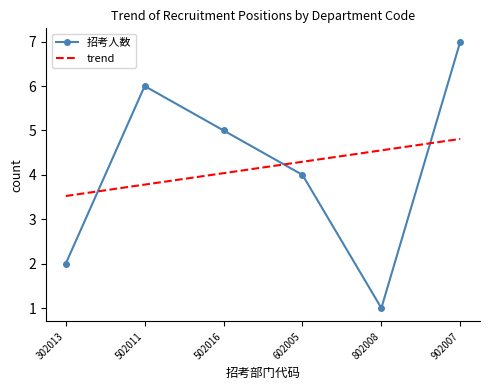

Reading left to right, list all the values displayed in this chart.

招考人数: 302013=2.0	502011=6.0	502016=5.0	602005=4.0	802008=1.0	902007=7.0
trend: 302013=3.5	502011=3.8	502016=4.0	602005=4.3	802008=4.6	902007=4.8